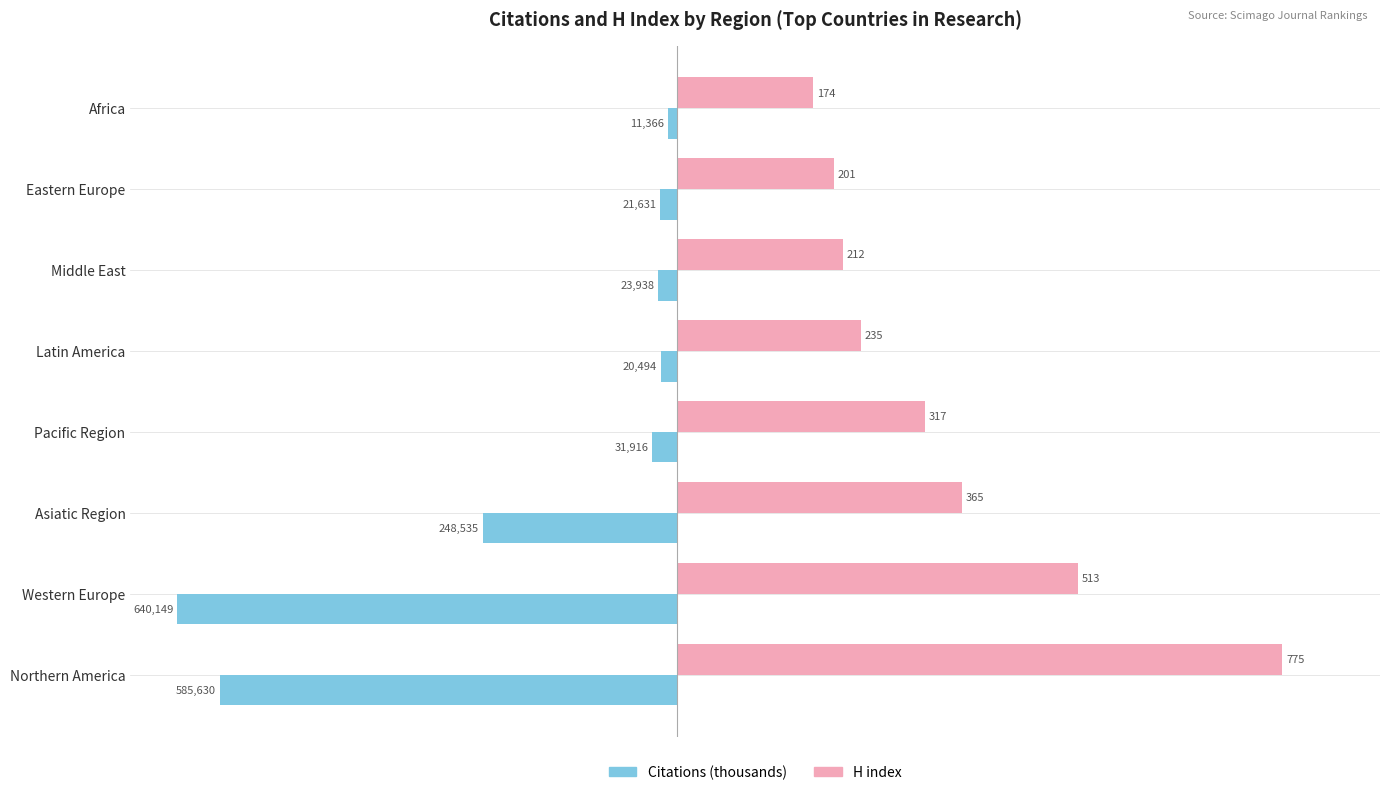

What is the approximate value of Citations (thousands) at Western Europe?

-640.1